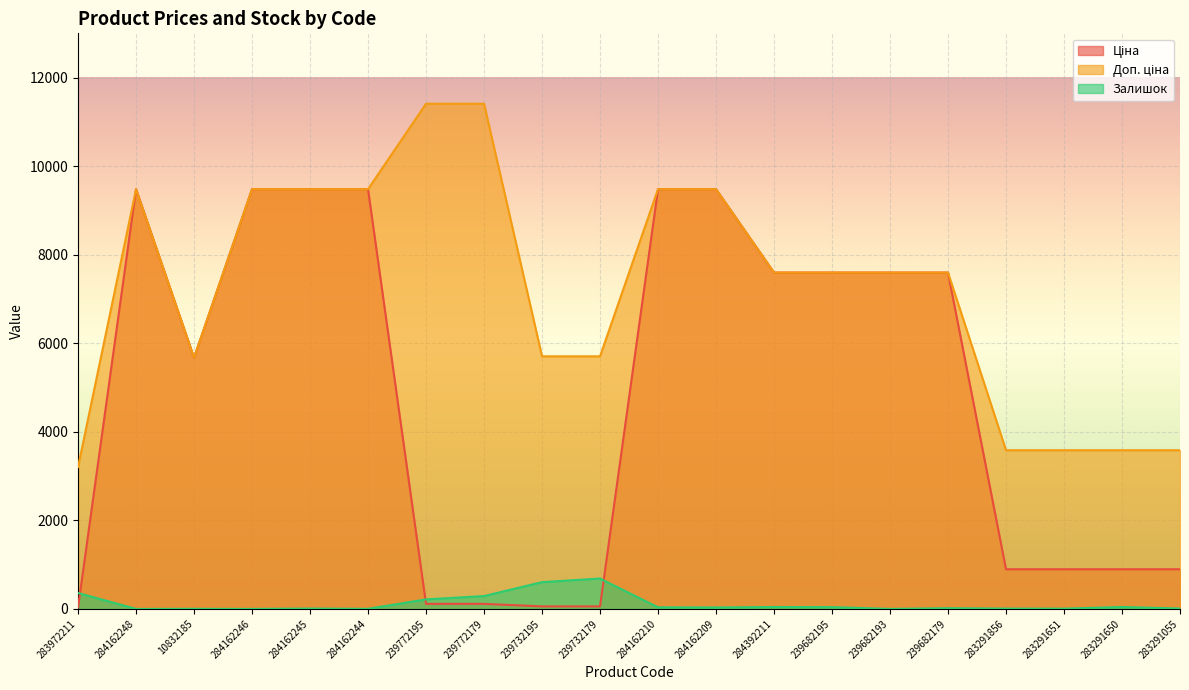

At which category does the chart reach its minimum across all series?

284162248